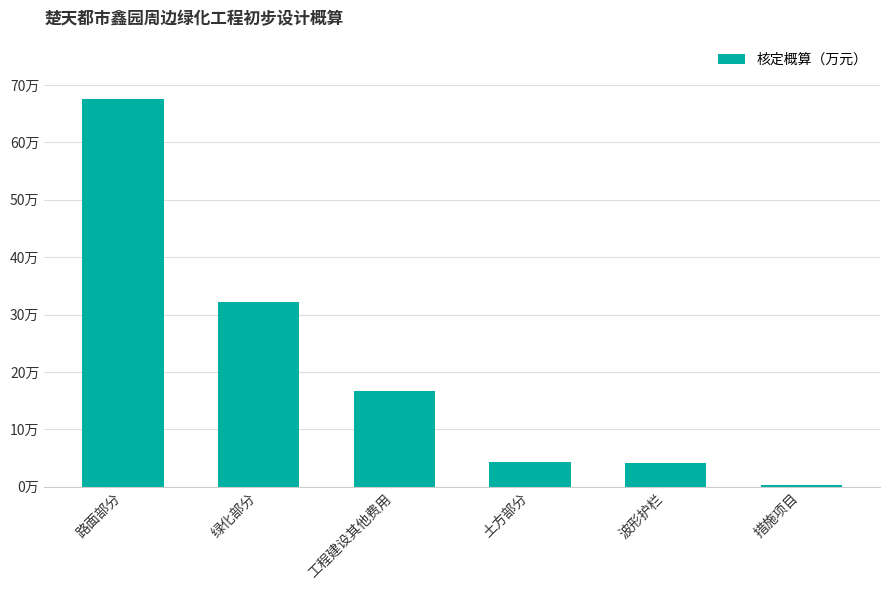

Rank the categories by value from highest to lowest.

路面部分, 绿化部分, 工程建设其他费用, 土方部分, 波形护栏, 措施项目